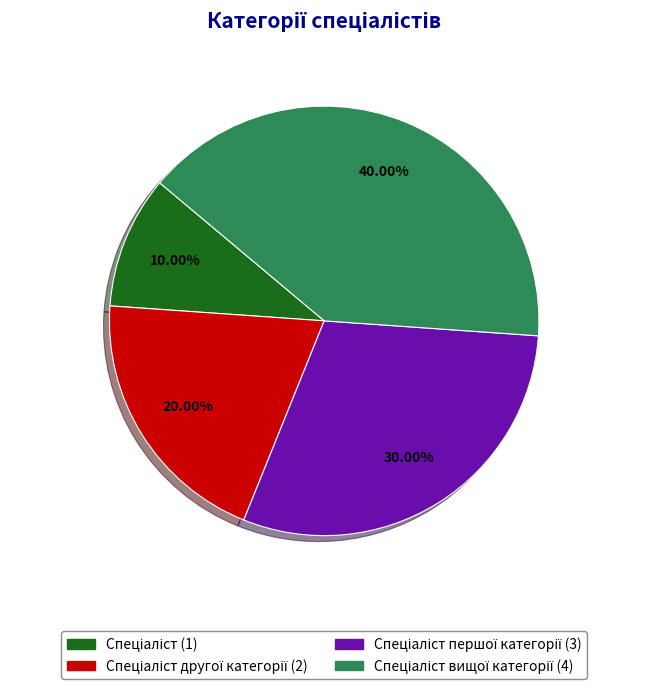

Is there a majority slice in this chart?

No